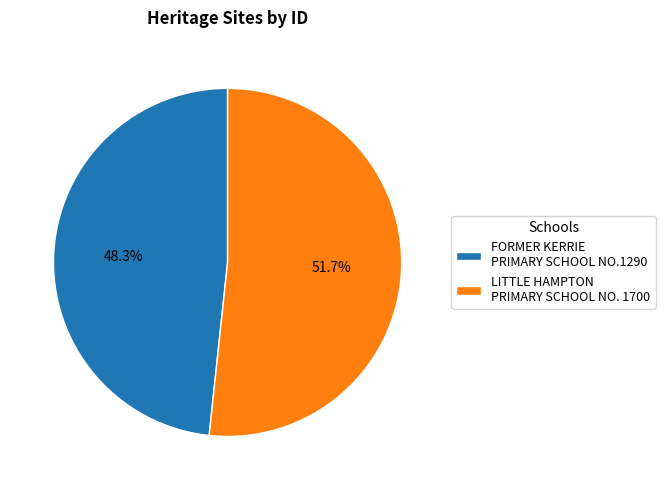

Combined, do LITTLE HAMPTON PRIMARY SCHOOL NO. 1700 and FORMER KERRIE PRIMARY SCHOOL NO.1290 account for over 50%?

Yes